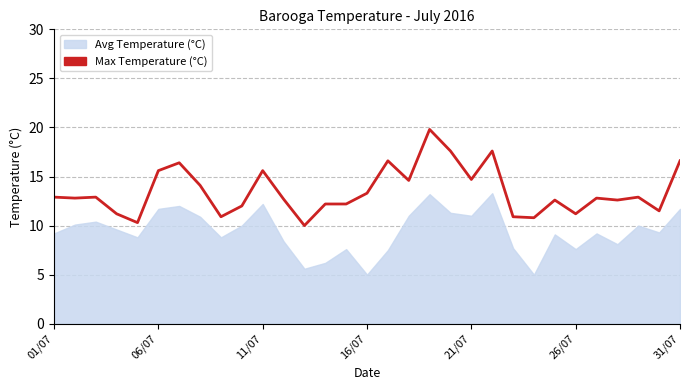

What is the change in value from 21/07 to 21?

+7.3